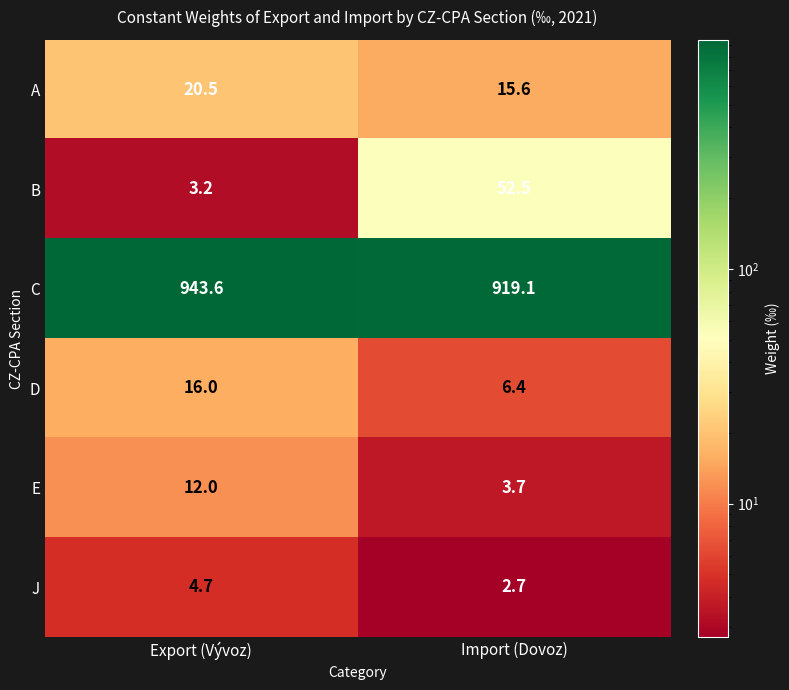

Reading left to right, transcribe all the data shown in this chart.

A: Export (Vývoz)=20.5	Import (Dovoz)=15.6
B: Export (Vývoz)=3.2	Import (Dovoz)=52.5
C: Export (Vývoz)=943.6	Import (Dovoz)=919.1
D: Export (Vývoz)=16.0	Import (Dovoz)=6.4
E: Export (Vývoz)=12.0	Import (Dovoz)=3.7
J: Export (Vývoz)=4.7	Import (Dovoz)=2.7